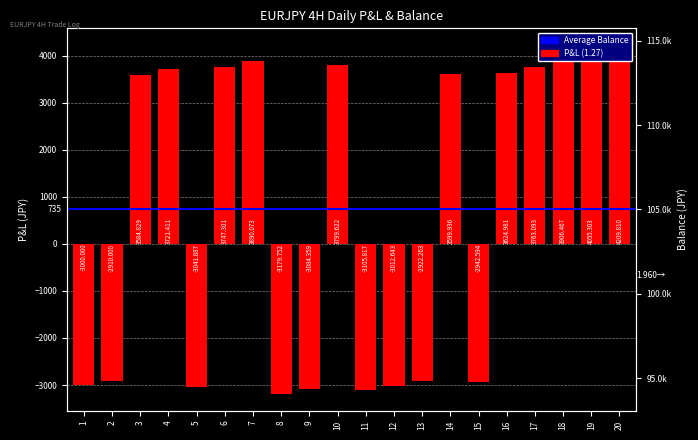

Which category has the highest value across all series?

20